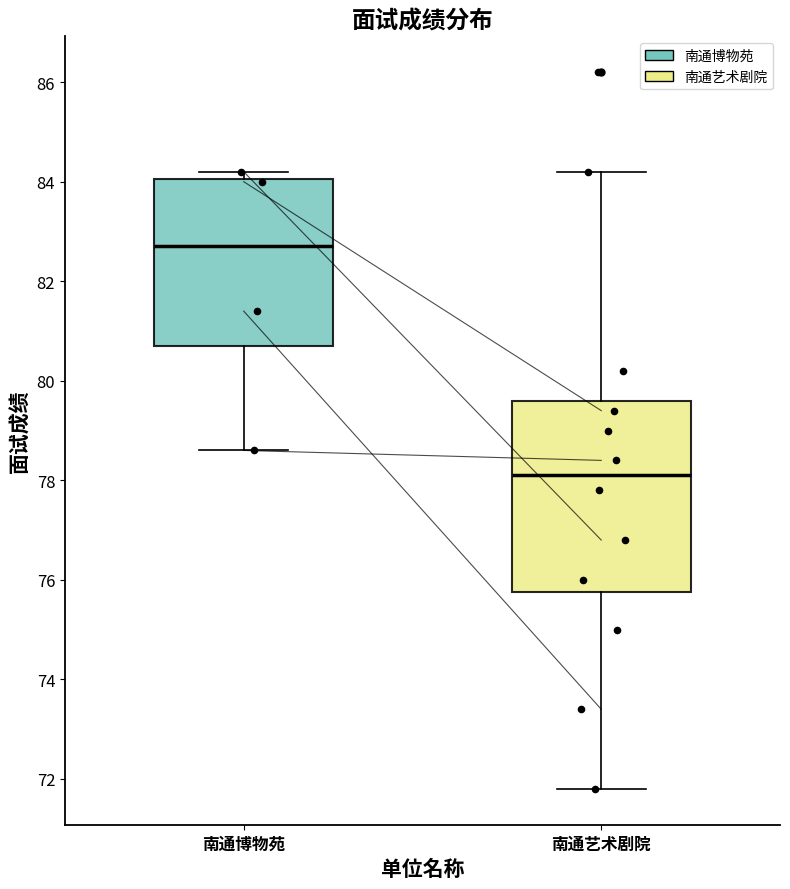

Which box is the tallest, from its lower edge to its upper edge?

南通艺术剧院